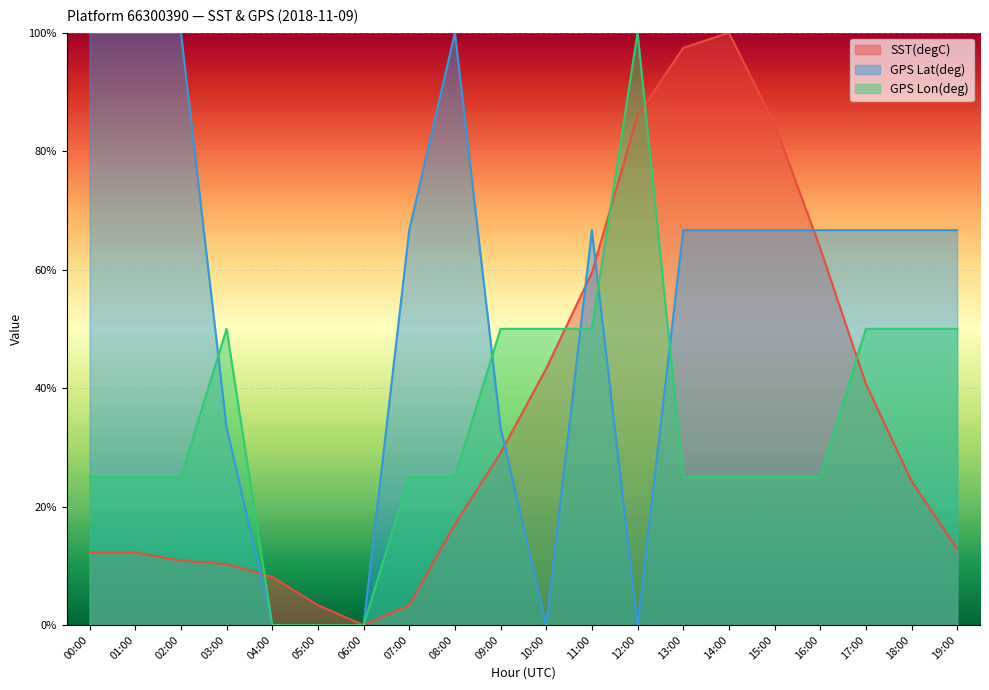

What is the average value of the GPS Lon(deg) series?

0.3